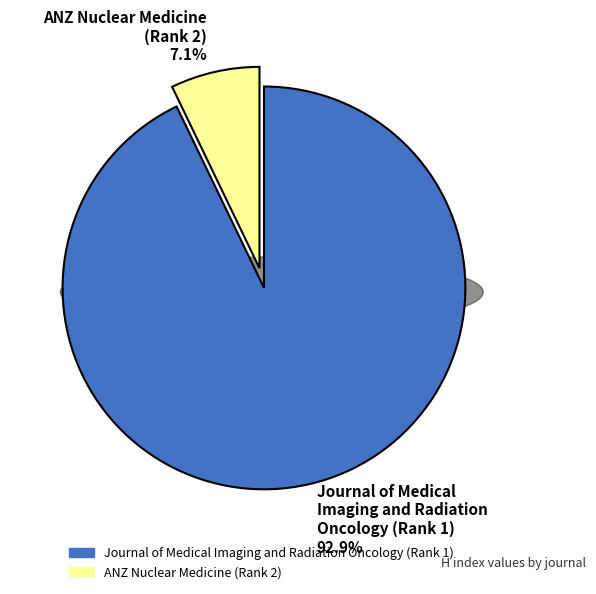

To the nearest percent, what portion does ANZ Nuclear Medicine (Rank 2) represent?

7%